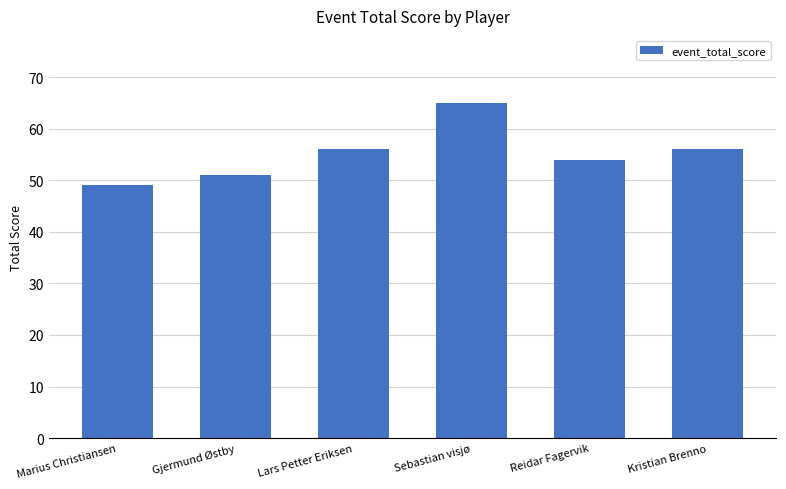

What is the change in value from Reidar Fagervik to Kristian Brenno?

+2